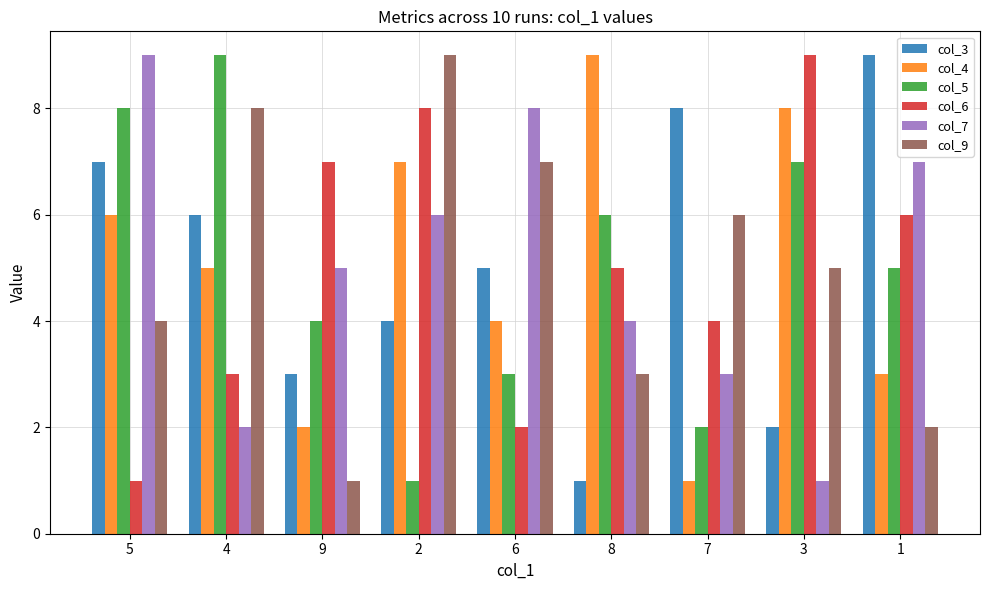

What position from the left is 5?

1